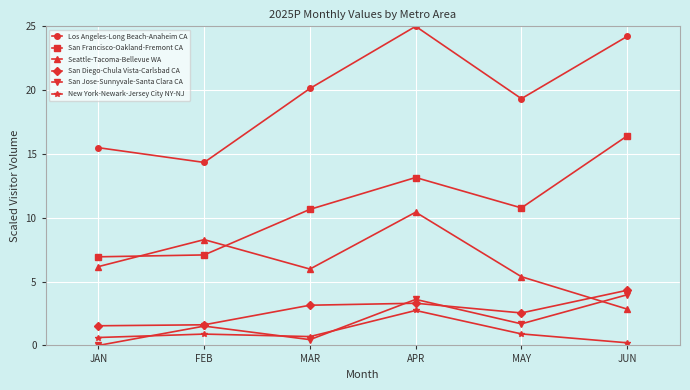

What is the value of the San Jose-Sunnyvale-Santa Clara CA point at the 2nd from the left?

1.5